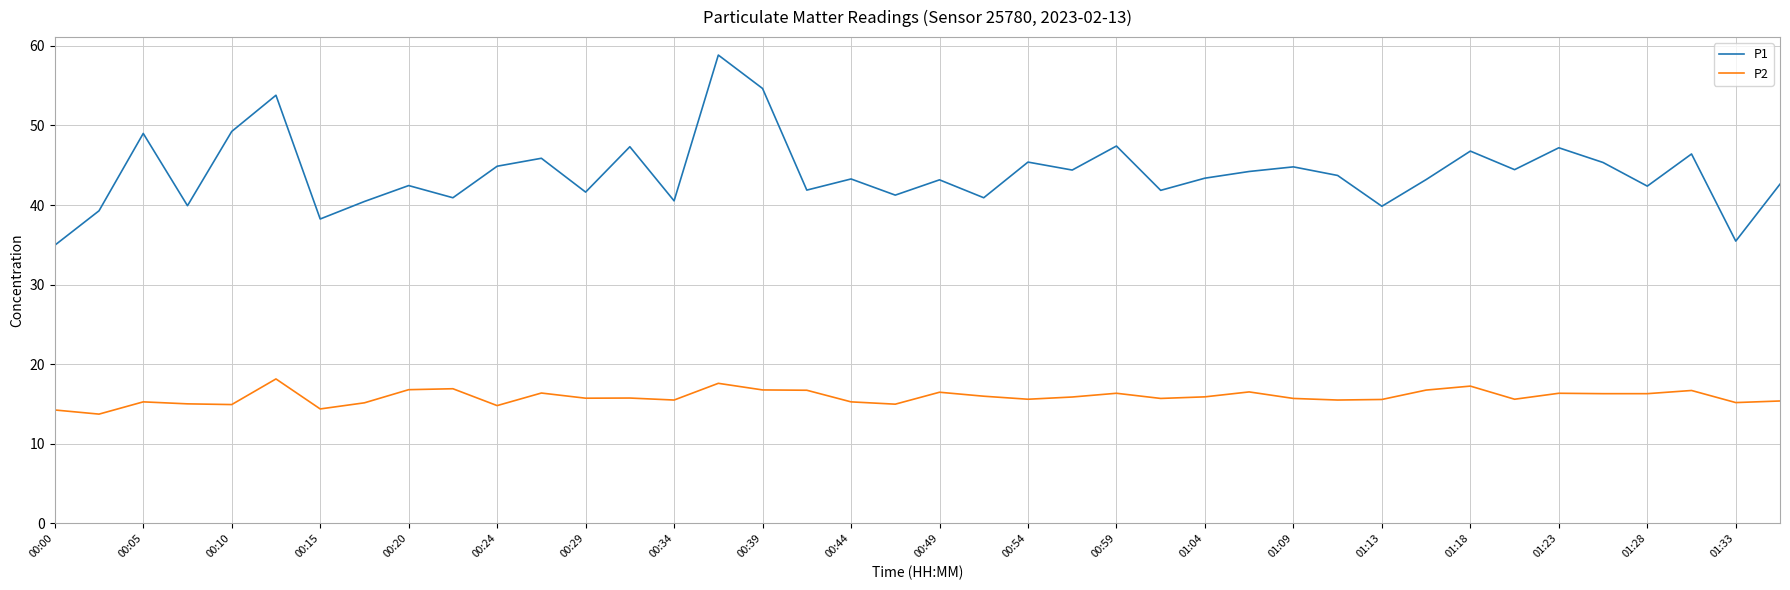

Which series has the largest total across all categories?

P1